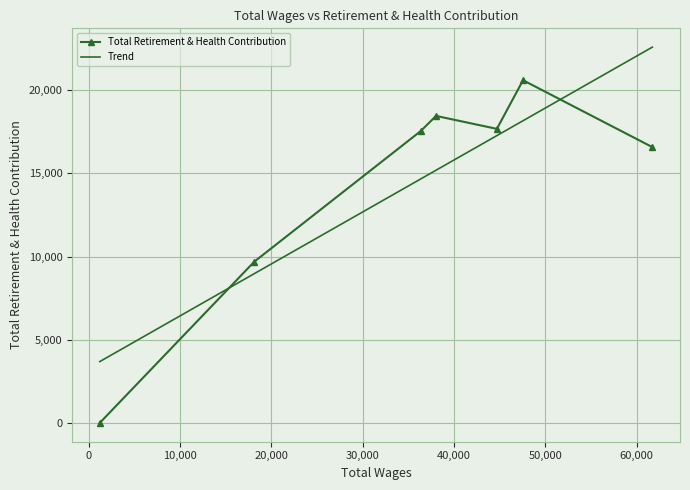

How many interior local peaks (higher than both neighbors) does the data have?

2